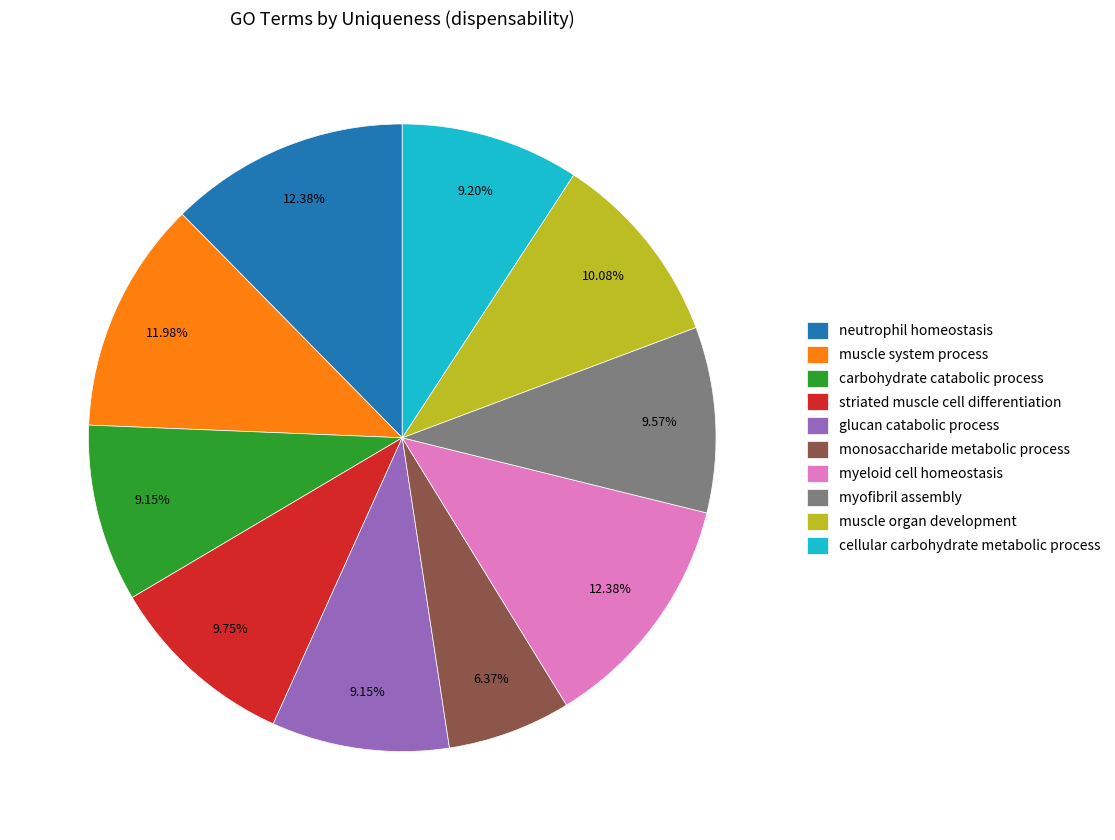

Between neutrophil homeostasis and monosaccharide metabolic process, which is larger?

neutrophil homeostasis